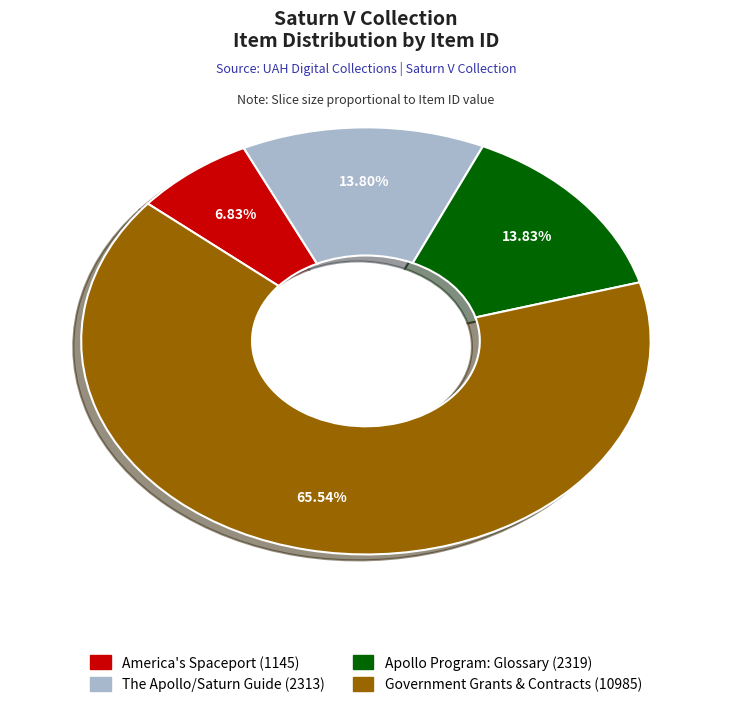

Is there any slice that represents more than half of the pie?

Yes